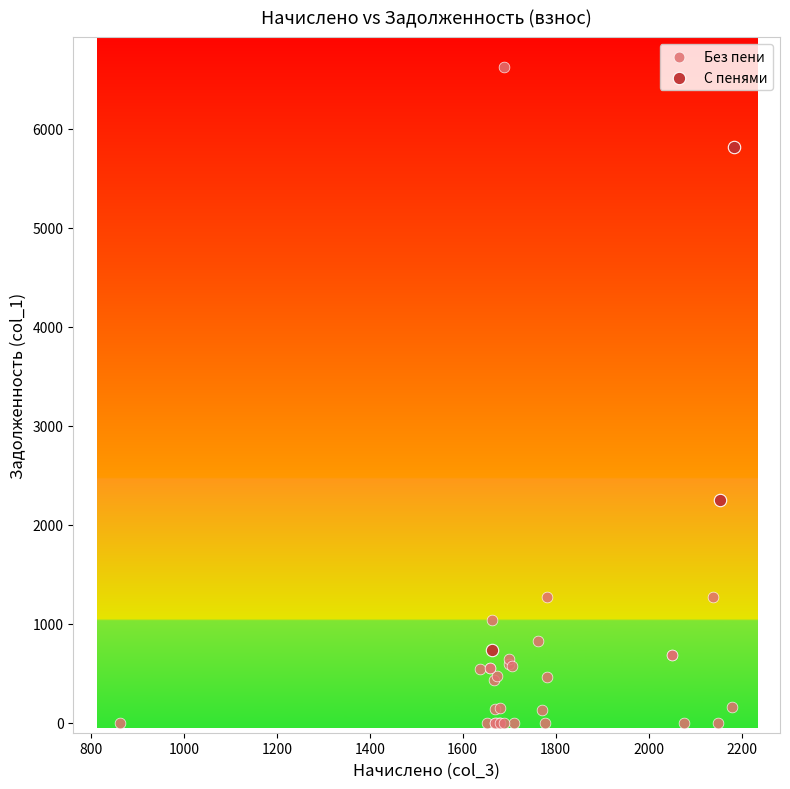

Which series has the widest spread of Y values?

Без пени